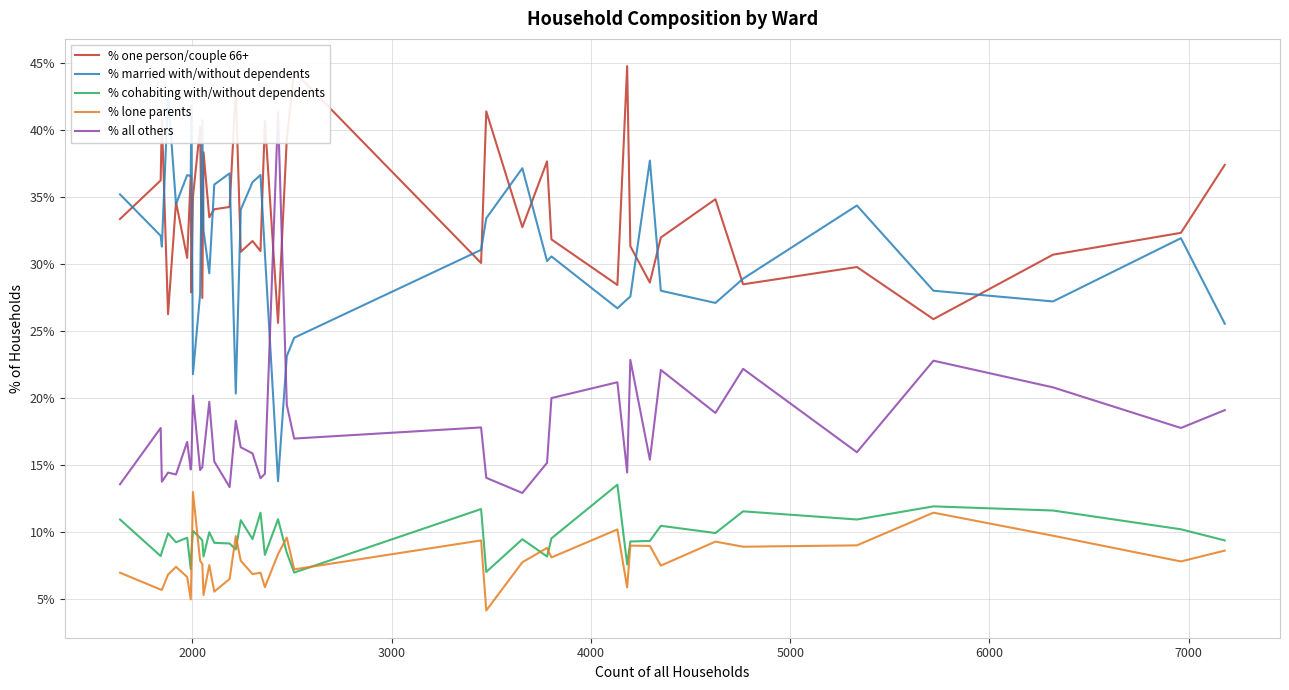

Count the number of categories in the chart.

40